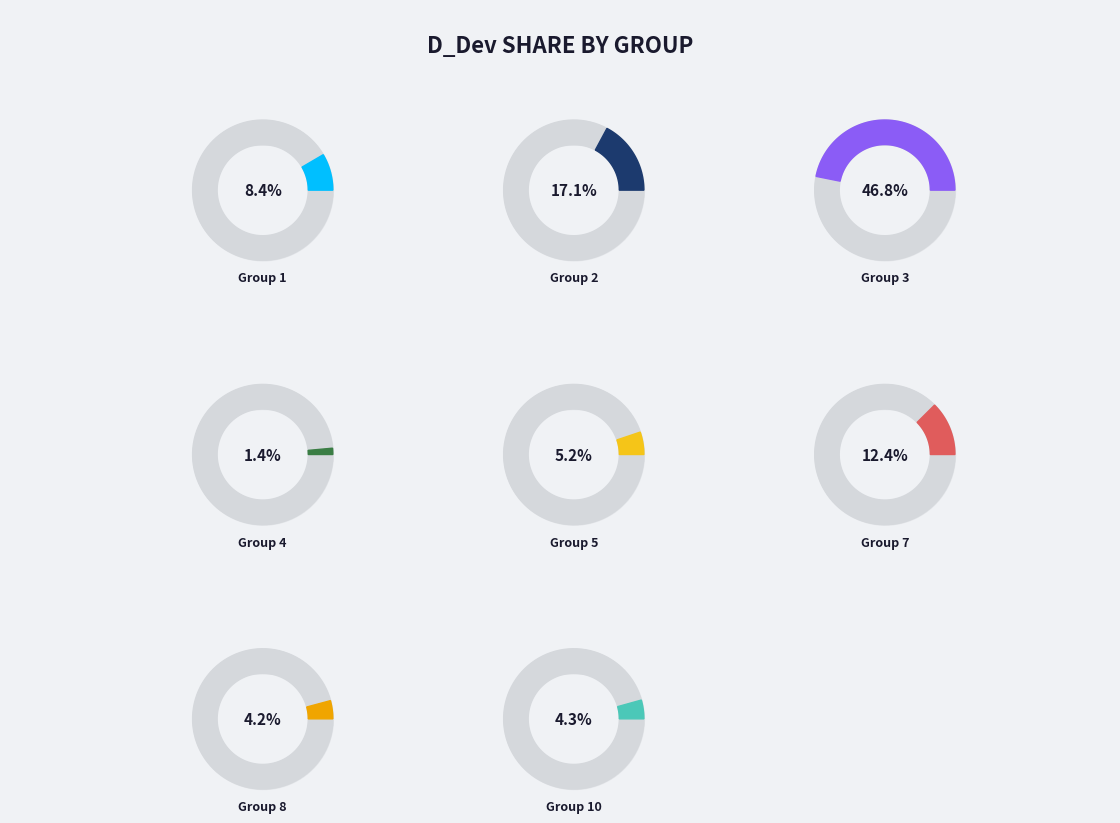

True or false: 21 accounts for 15% of the total.

False